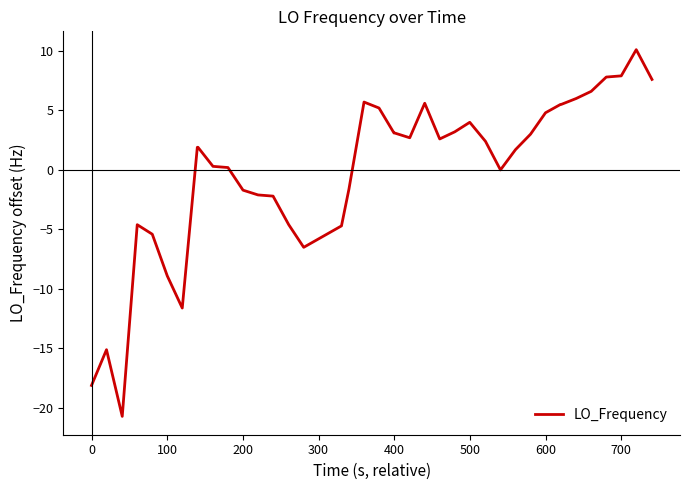

What is the difference between the maximum and minimum values?

30.8